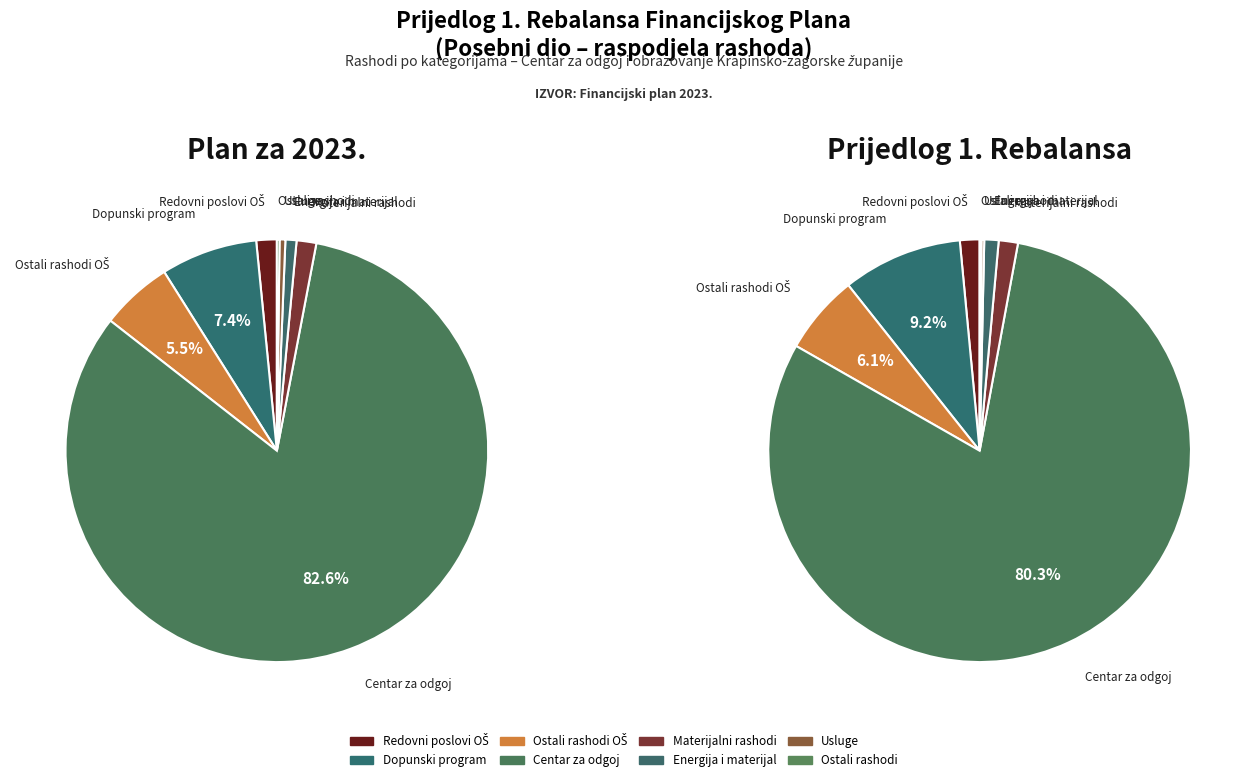

True or false: Usluge accounts for 1% of the total.

False